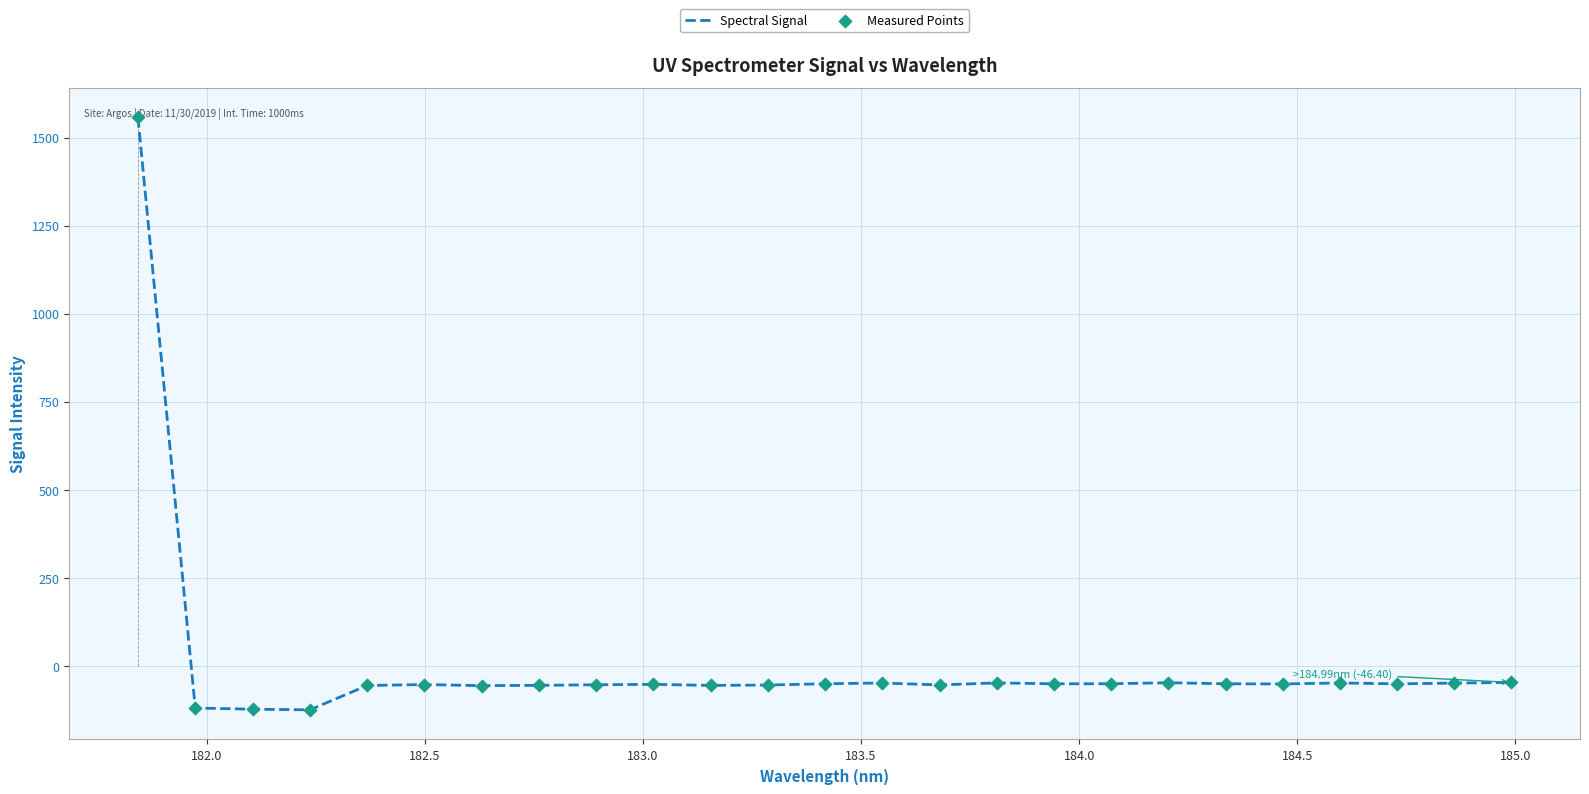

What is the minimum value for Spectral Signal?

-124.3